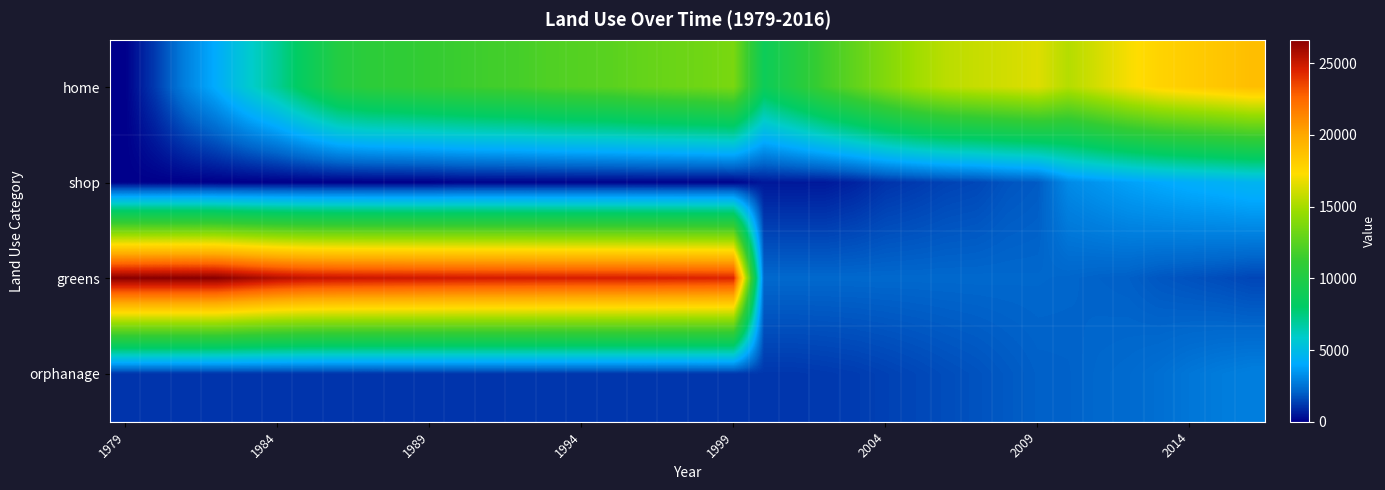

Which series has the widest spread of values?

greens